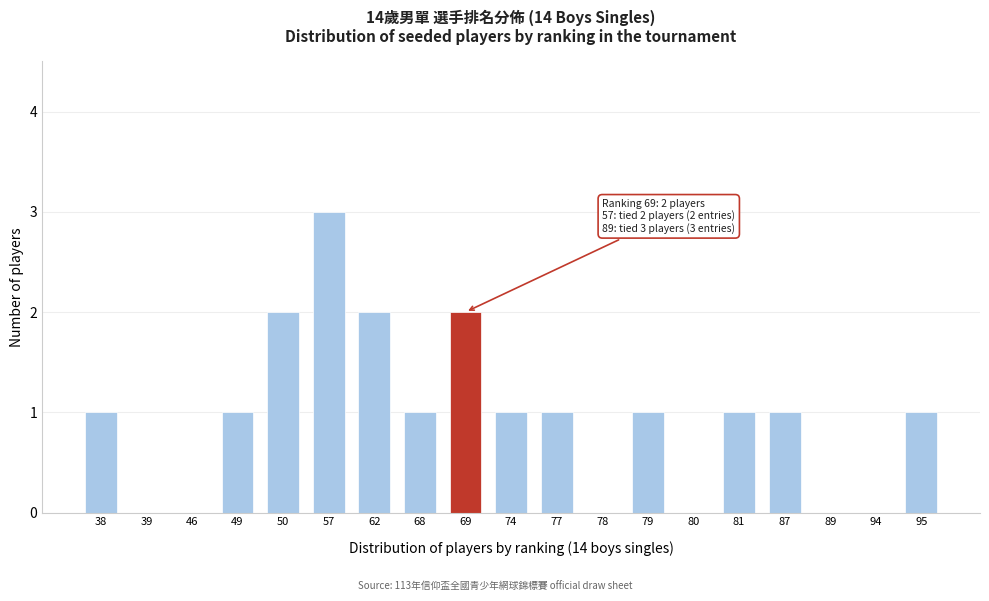

Reading left to right, transcribe all the data shown in this chart.

38=1	39=0	46=0	49=1	50=2	57=3	62=2	68=1	69=2	74=1	77=1	78=0	79=1	80=0	81=1	87=1	89=0	94=0	95=1